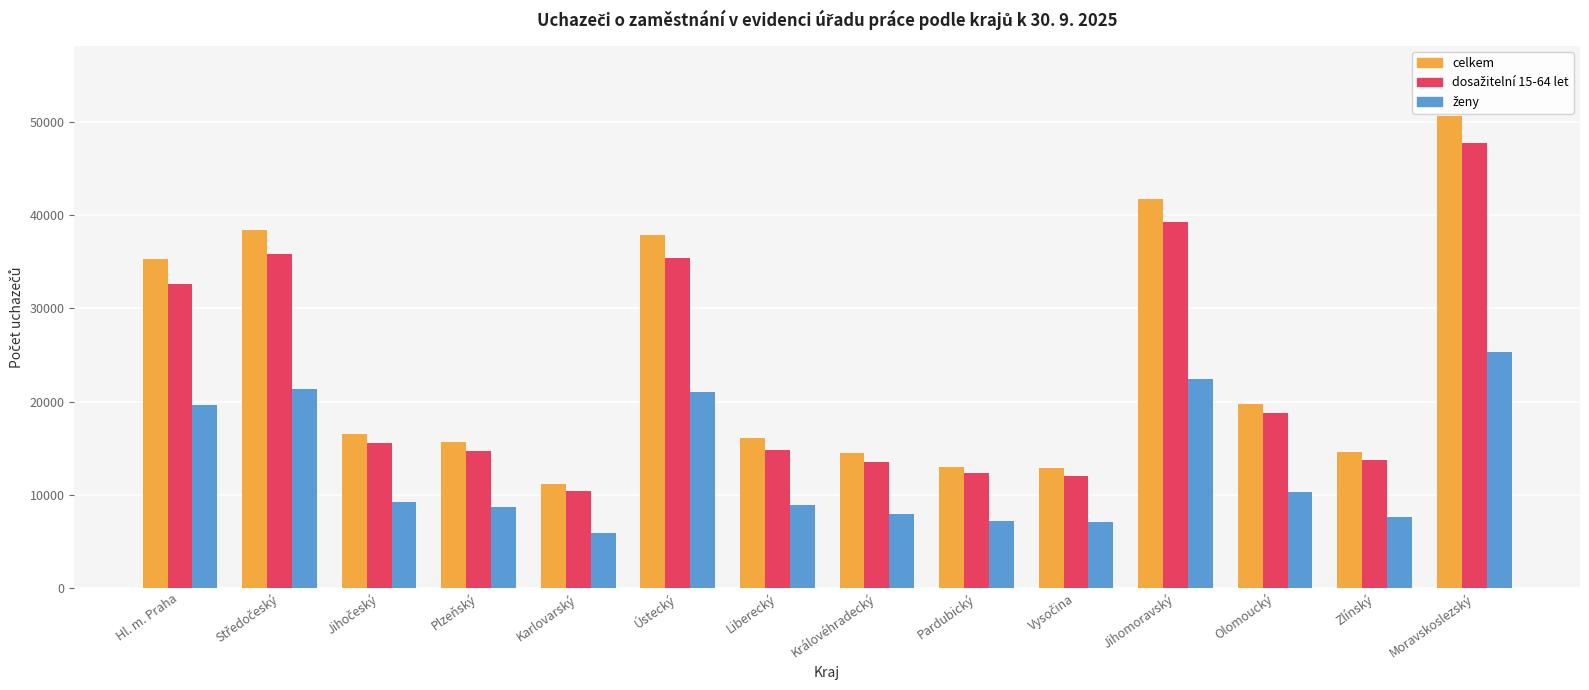

Where is celkem nearest to the value 30870?

Hl. m. Praha